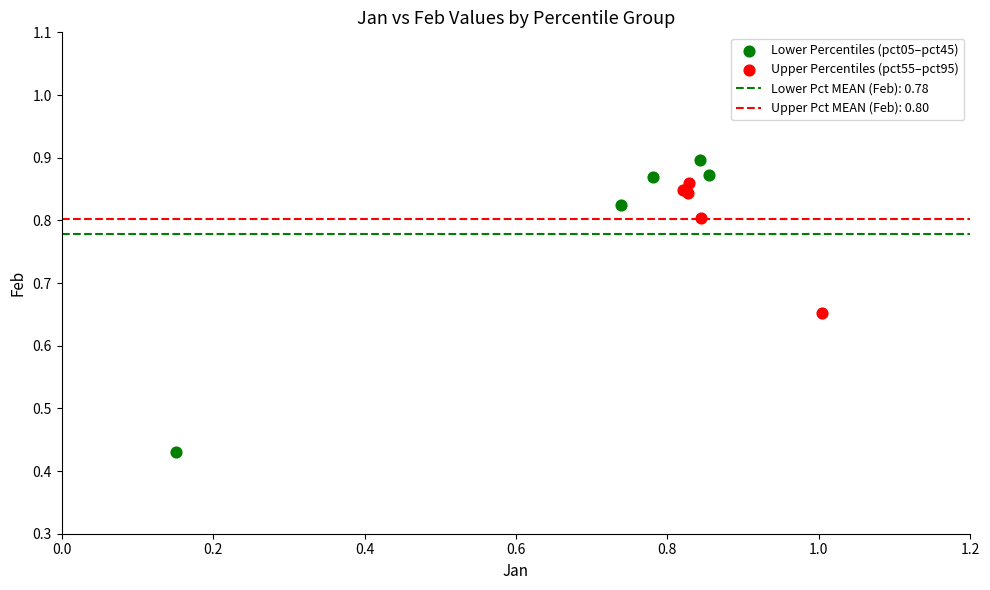

Which series reaches the minimum Y coordinate?

Lower Percentiles (pct05–pct45)